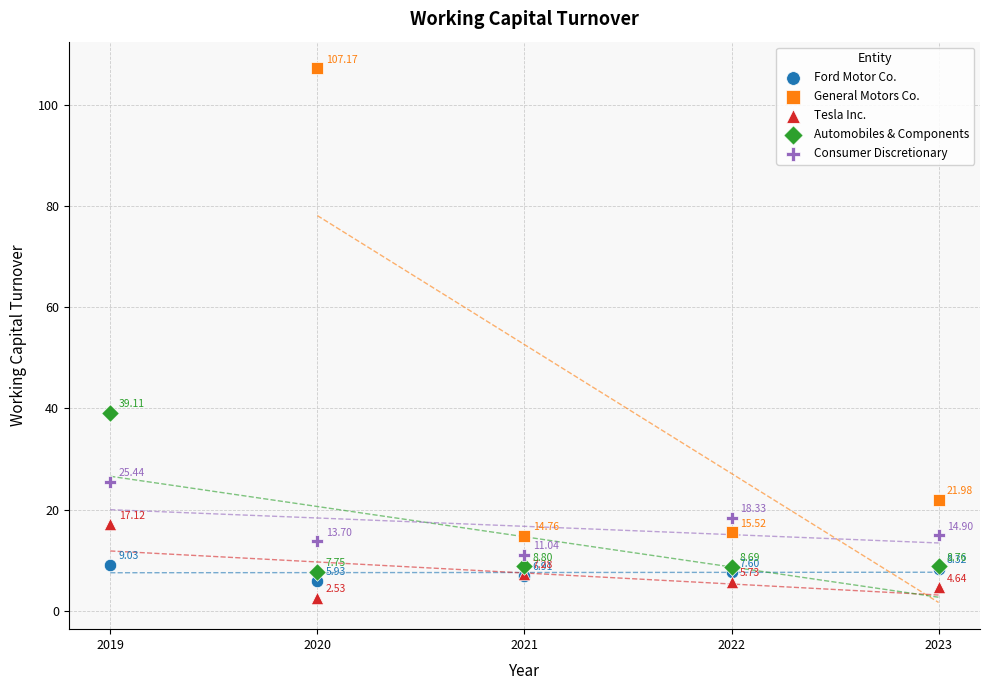

Which series reaches the maximum Y coordinate?

General Motors Co.